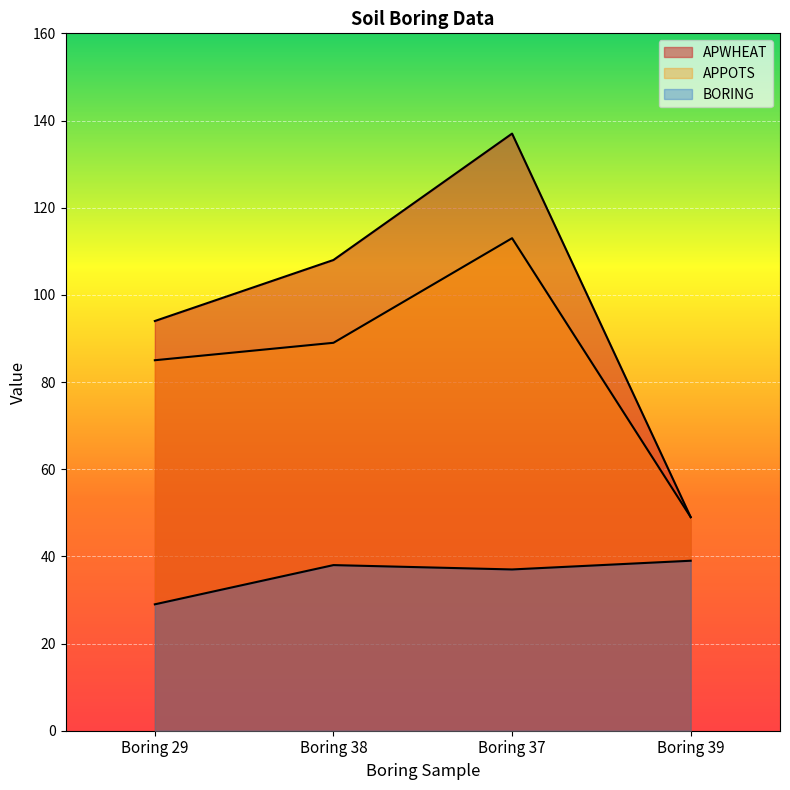

True or false: BORING and APPOTS cross at least once.

False